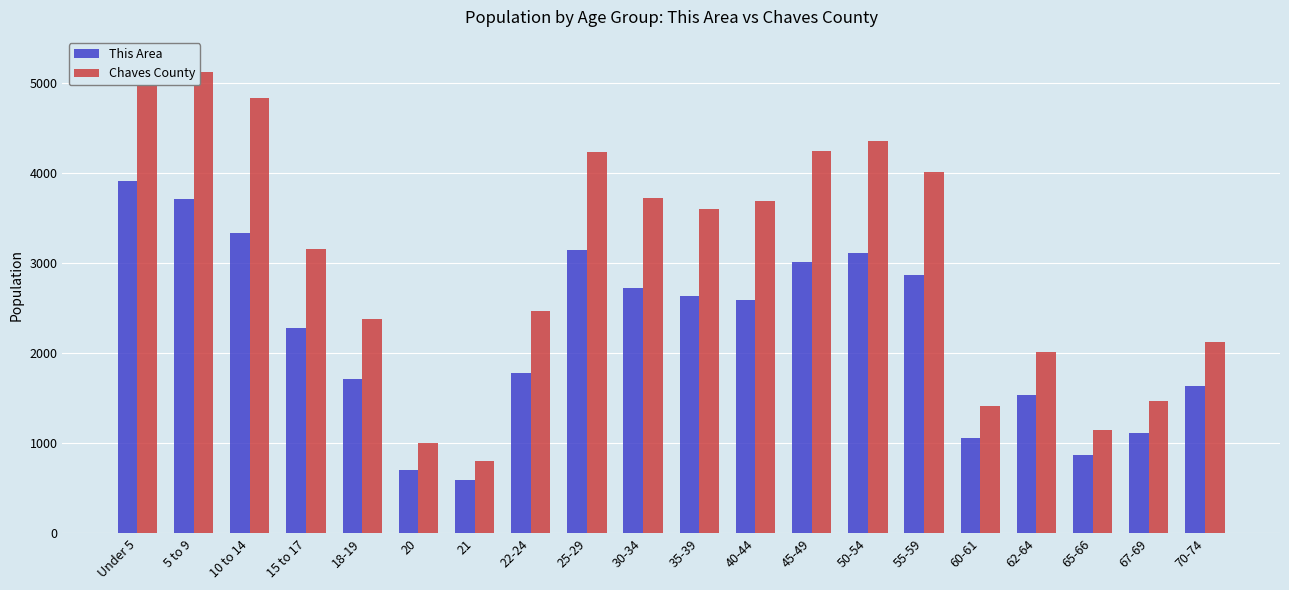

What is the label of the 2nd bar from the right?

67-69